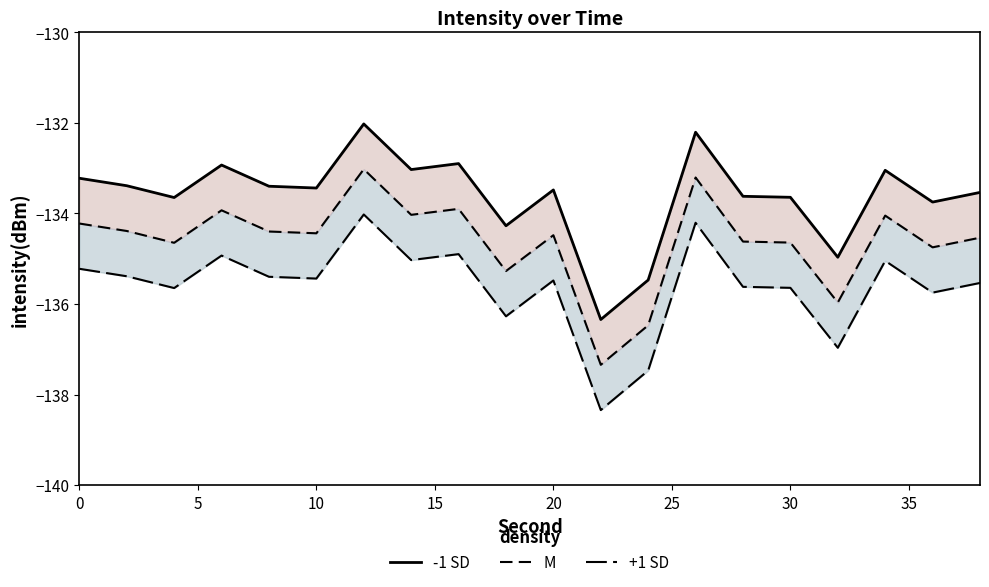

Is it true that -1 SD equals -36.1 at 12?

False